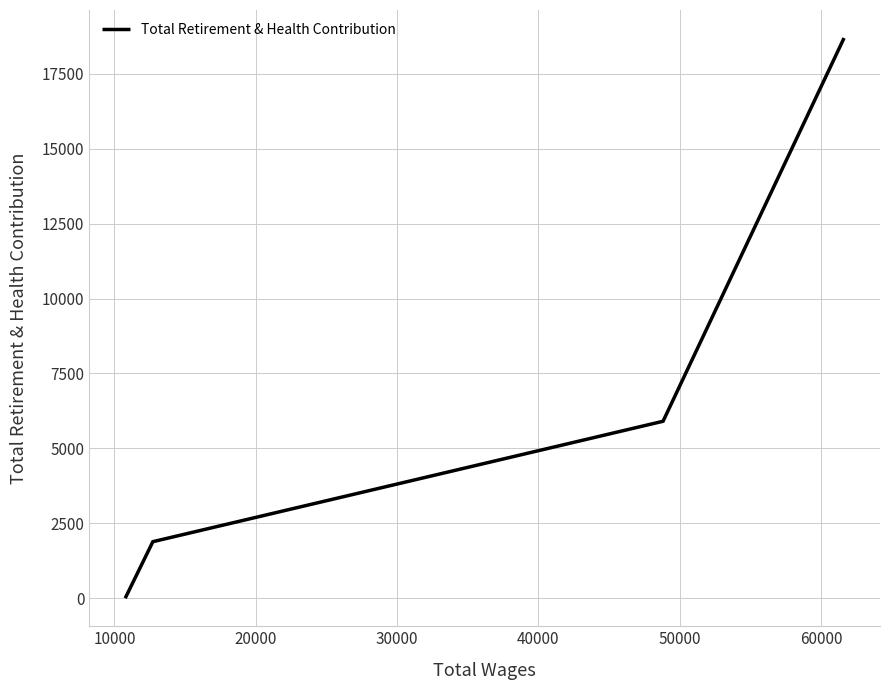

What is the sum of all values?

26485